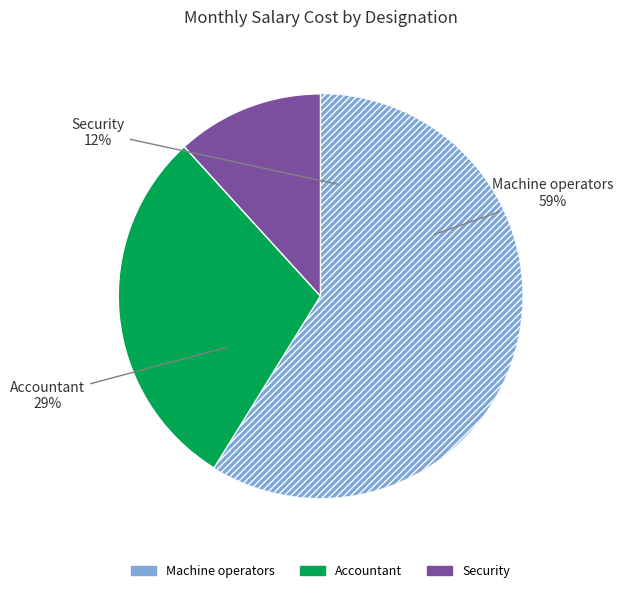

Is Machine operators the majority of the pie?

Yes